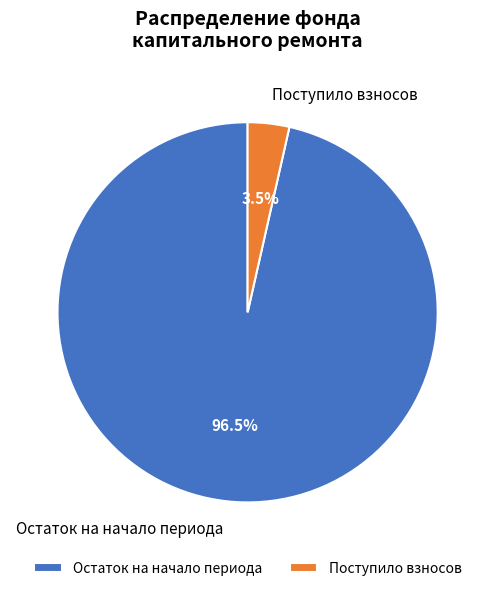

Between Поступило взносов and Остаток на начало периода, which is larger?

Остаток на начало периода